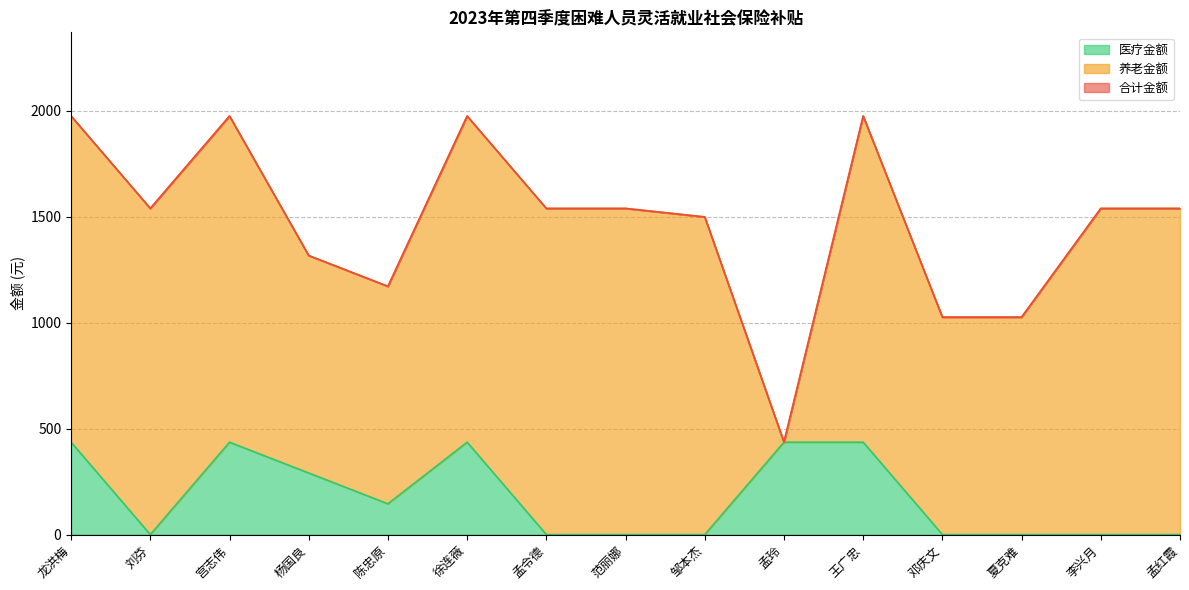

What is the value of the 合计金额 point at the 15th from the left?

1538.3